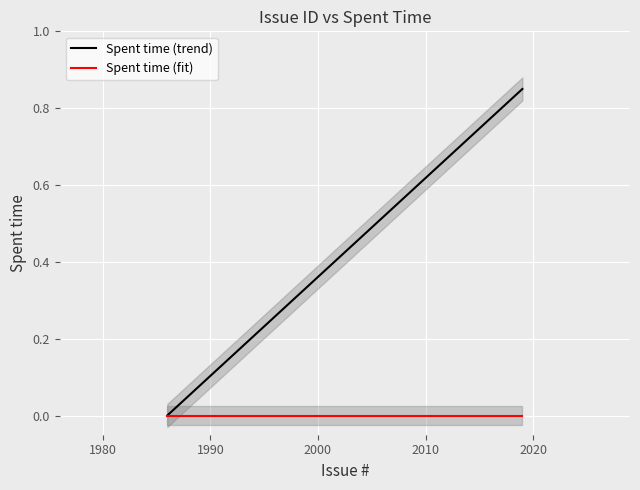

Count the number of data series in this chart.

2